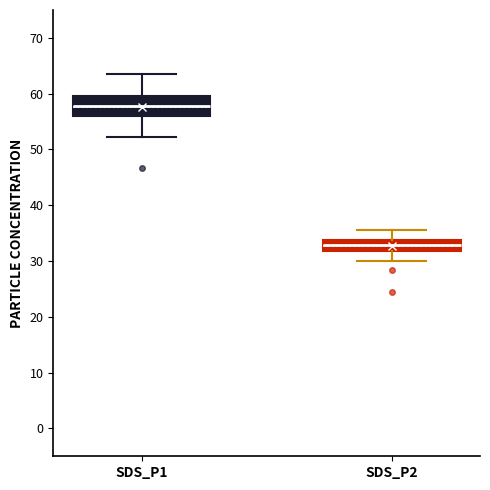

Reading left to right, read every box against the y-axis: the position of its median line, the range the box covers, and the ends of its whiskers. The values are not printed on the chart, so give them approximately, as read against the axis.

SDS_P1: median 58, box 56 to 60, whiskers 52 to 63
SDS_P2: median 33, box 32 to 34, whiskers 30 to 36